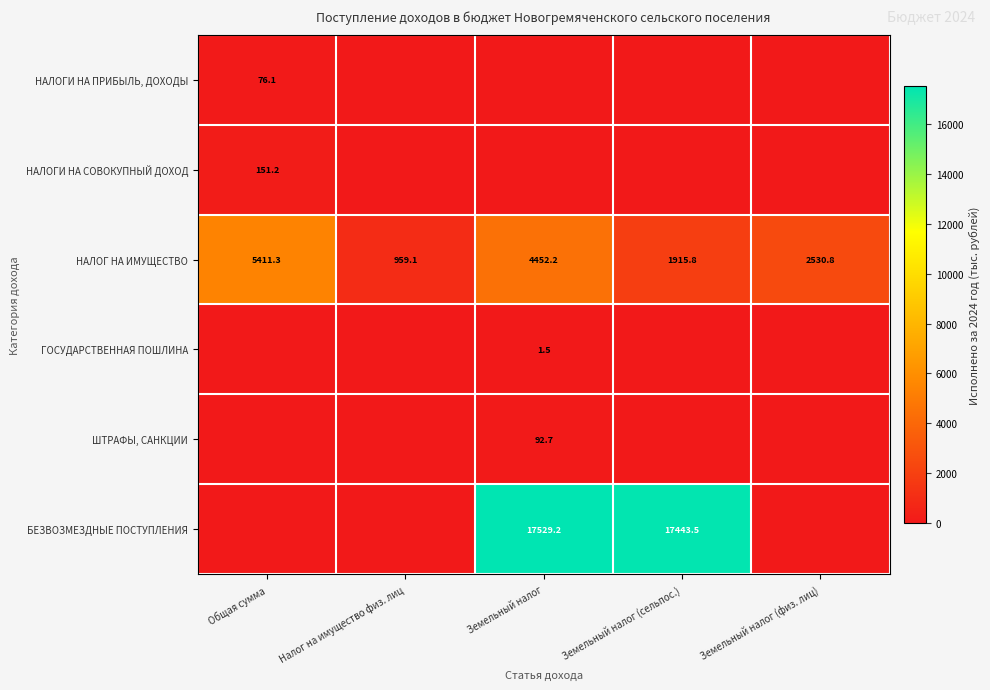

True or false: НАЛОГ НА ИМУЩЕСТВО has a value of 528.6 at Земельный налог (сельпос.).

False